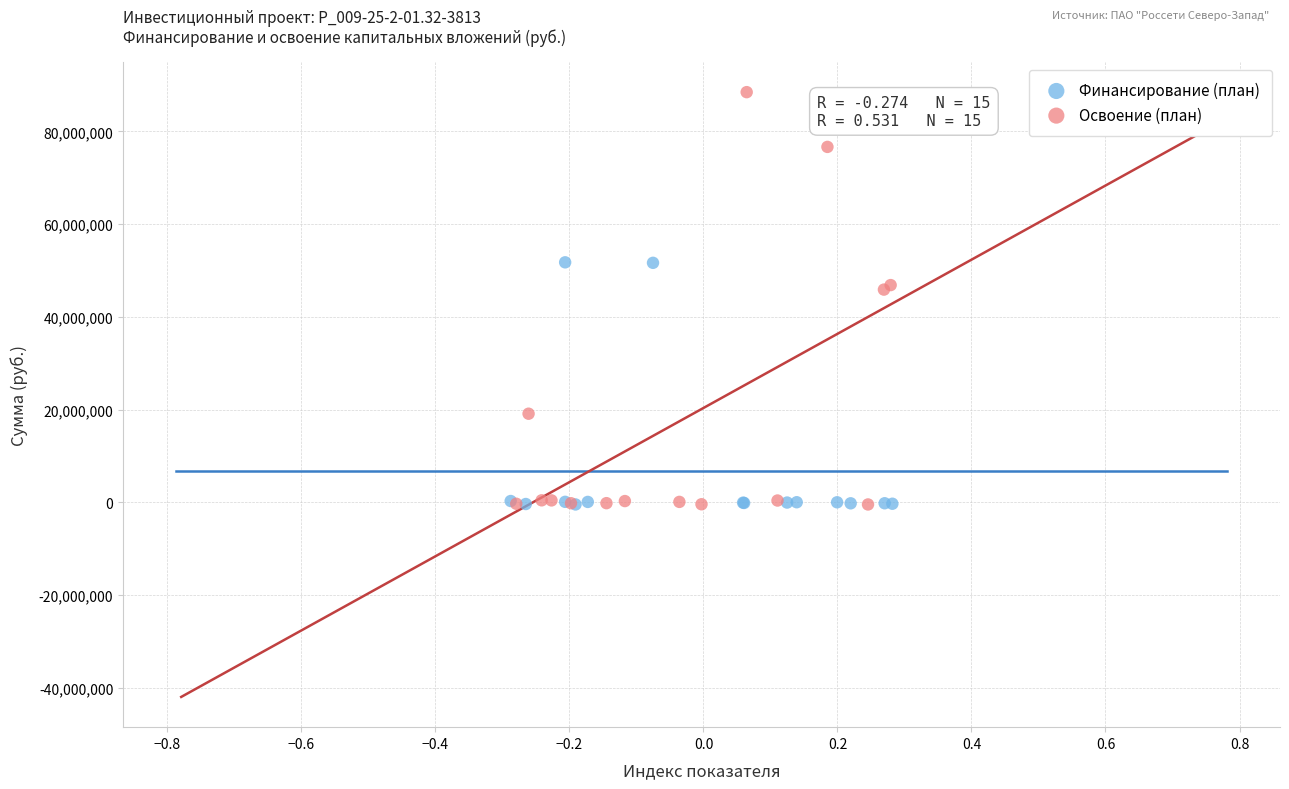

Which series has the largest Y range (max minus min)?

Освоение (план)